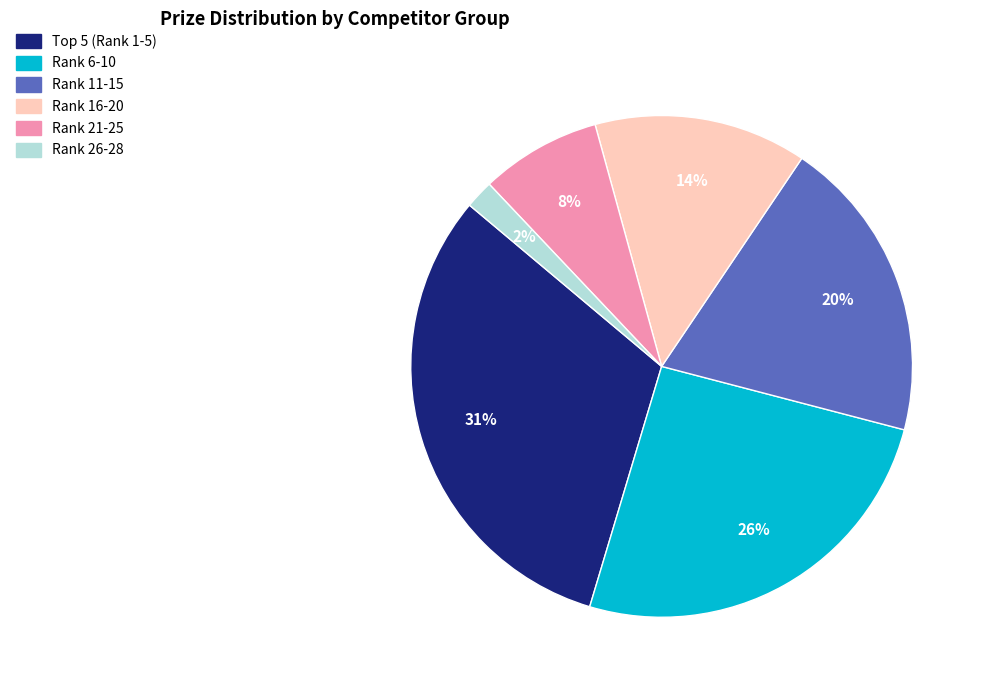

To the nearest percent, what is the average slice percentage?

17%